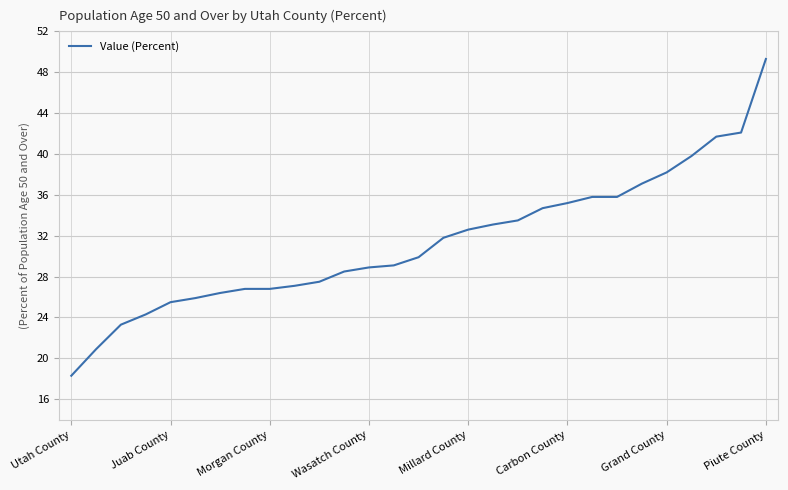

What is the difference between the maximum and minimum values?

31.0